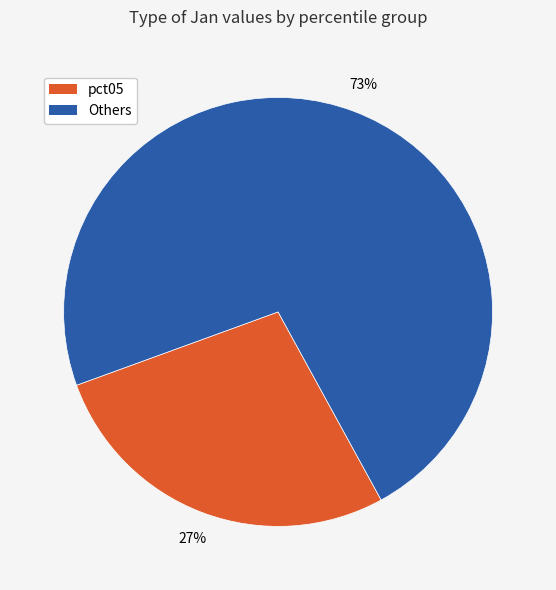

Does any single category account for the majority?

Yes